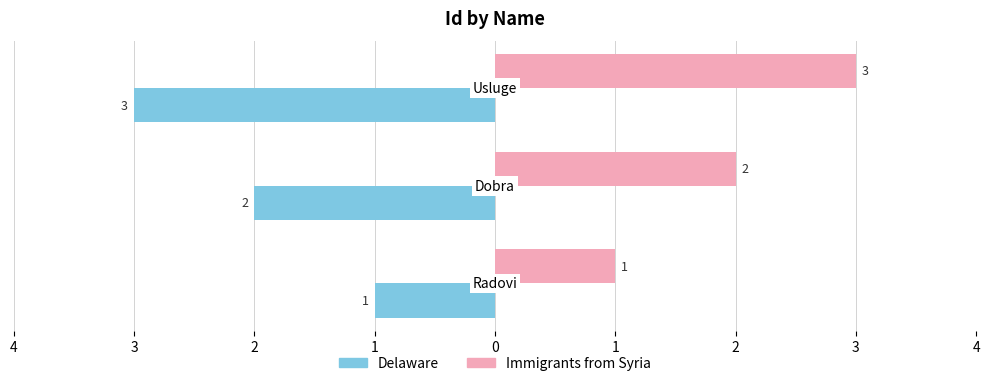

What are all the series names shown in the legend?

Delaware, Immigrants from Syria